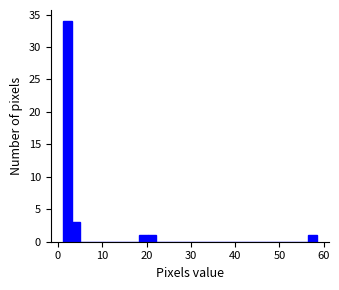

Around what value on the x-axis is the tallest bar? Give the approximate position of its centre, as read against the axis.

2